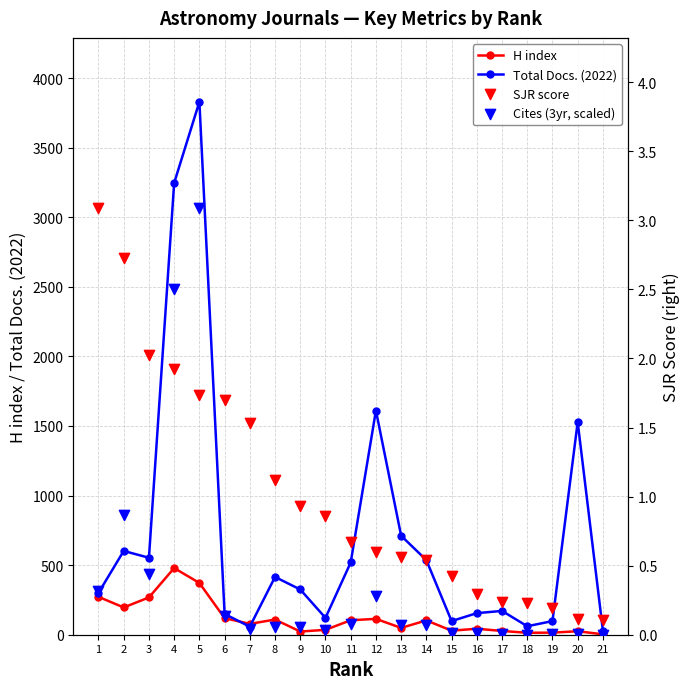

Is the value of SJR score at 8 greater than the value of Cites (3yr, scaled) at 9?

Yes